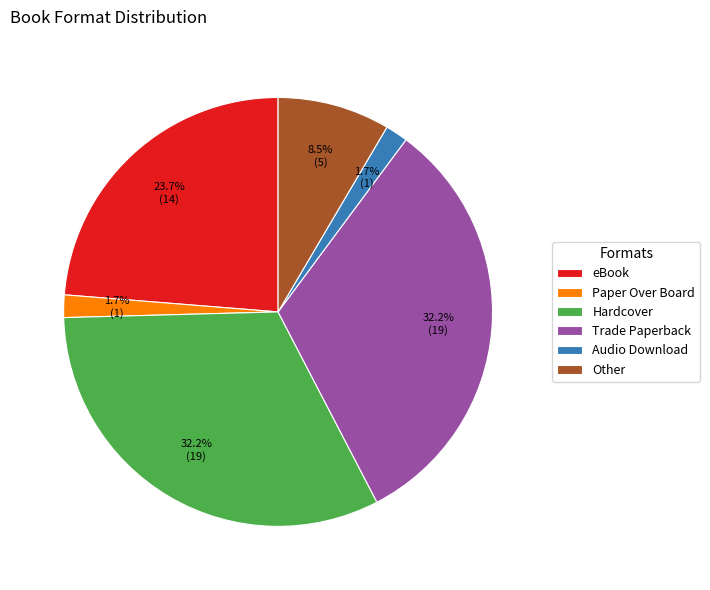

Combined, do Paper Over Board and Hardcover account for over 50%?

No